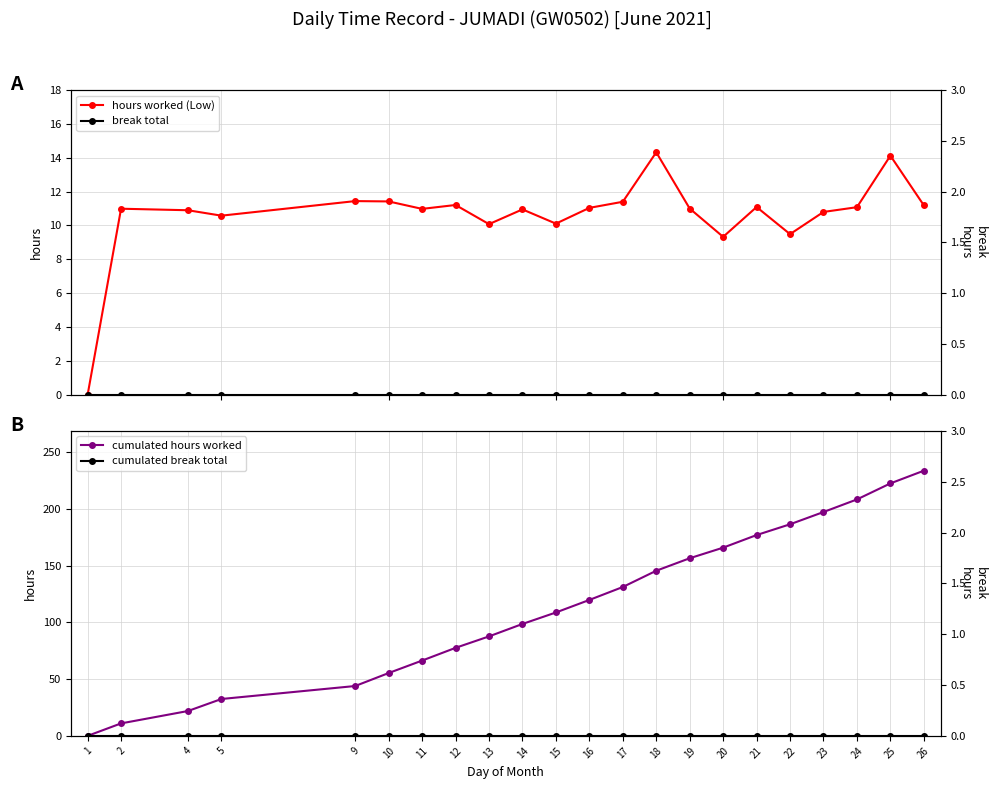

How many values in the cumulated hours worked series exceed 119?

11